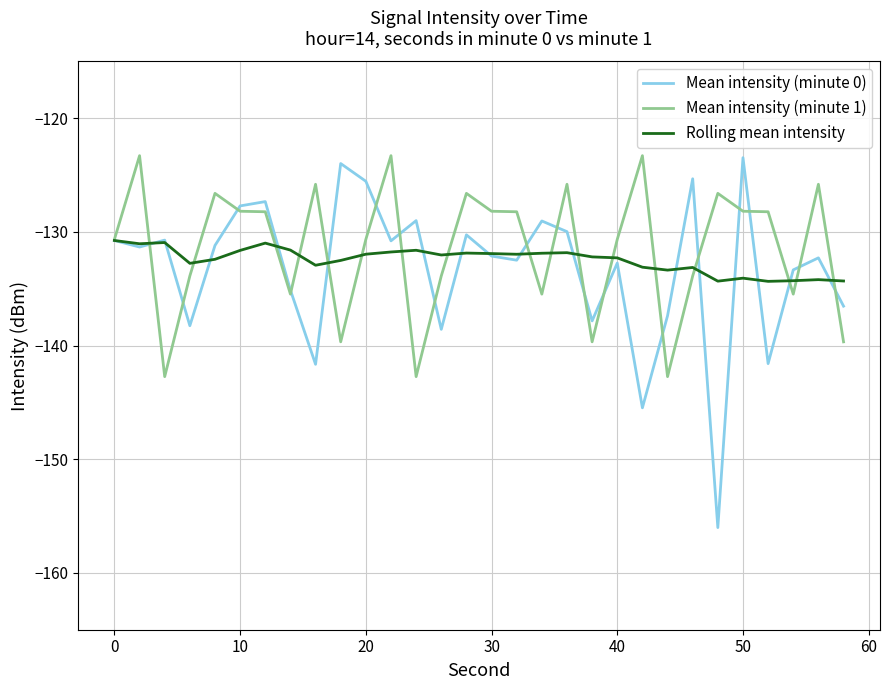

How many distinct data groups are displayed?

3